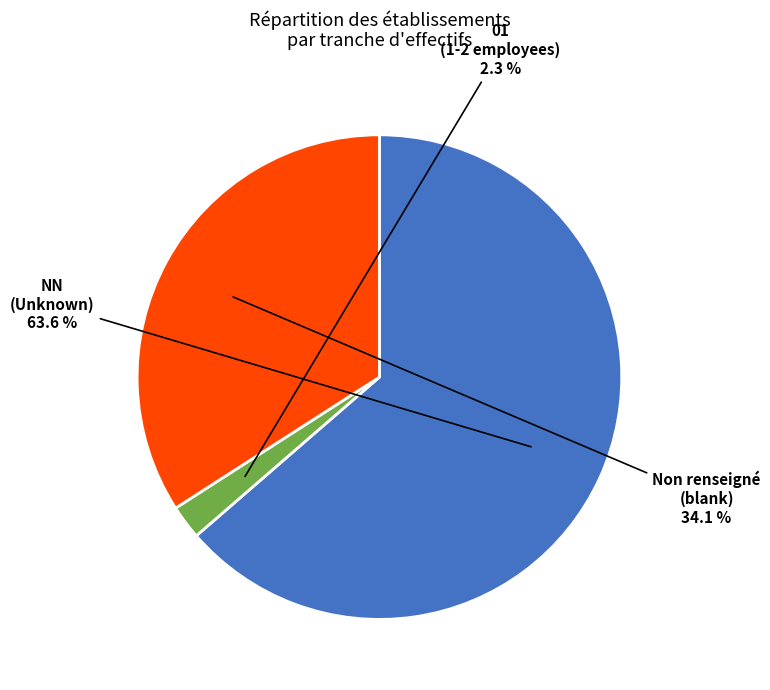

Is there a majority slice in this chart?

Yes